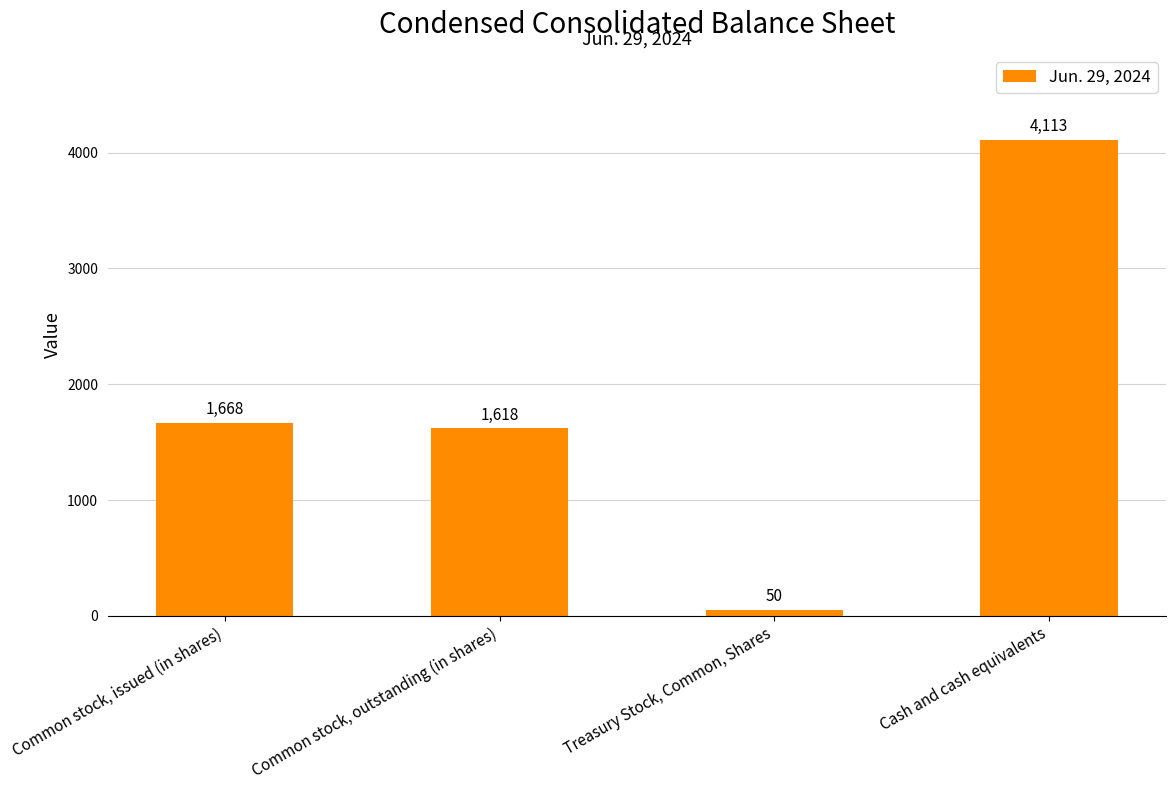

Reading left to right, transcribe all the data shown in this chart.

1668	1618	50	4113